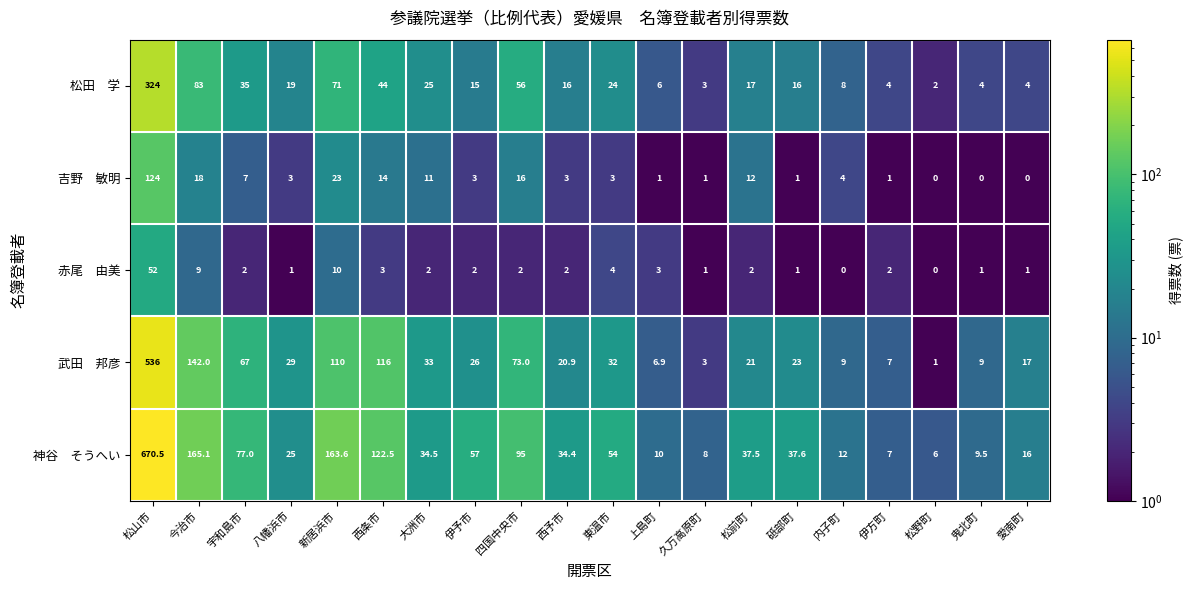

At which category is the sum across all series the highest?

松山市